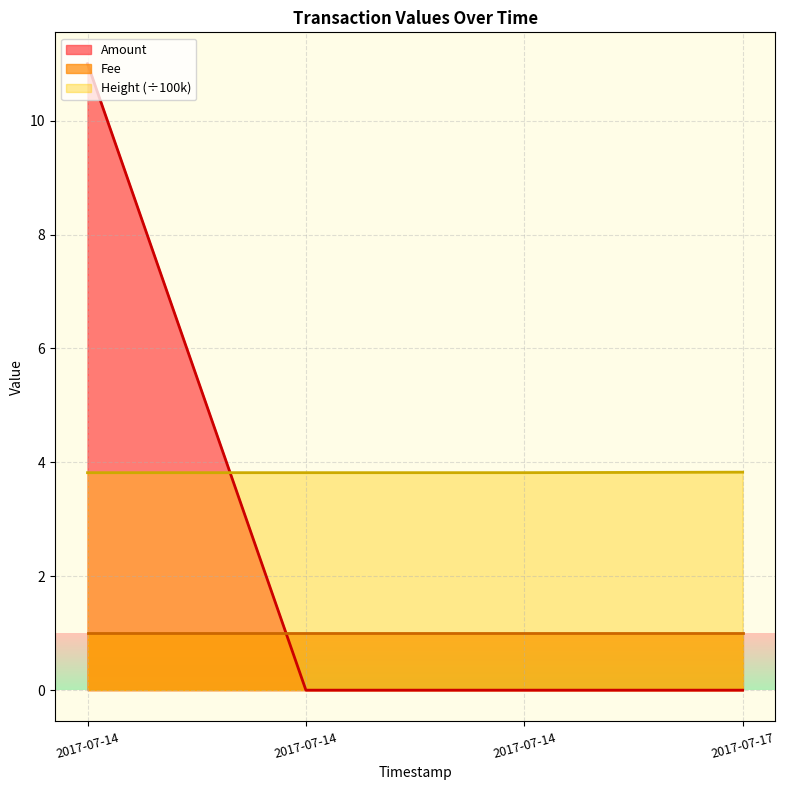

Which has a higher value, 2017-07-14 or 2017-07-14?

2017-07-14